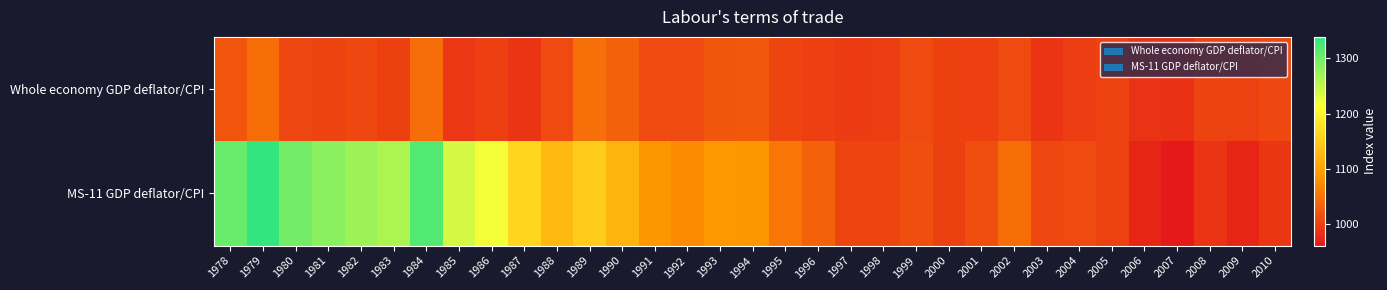

What is the total value across all series at 1995?

2058